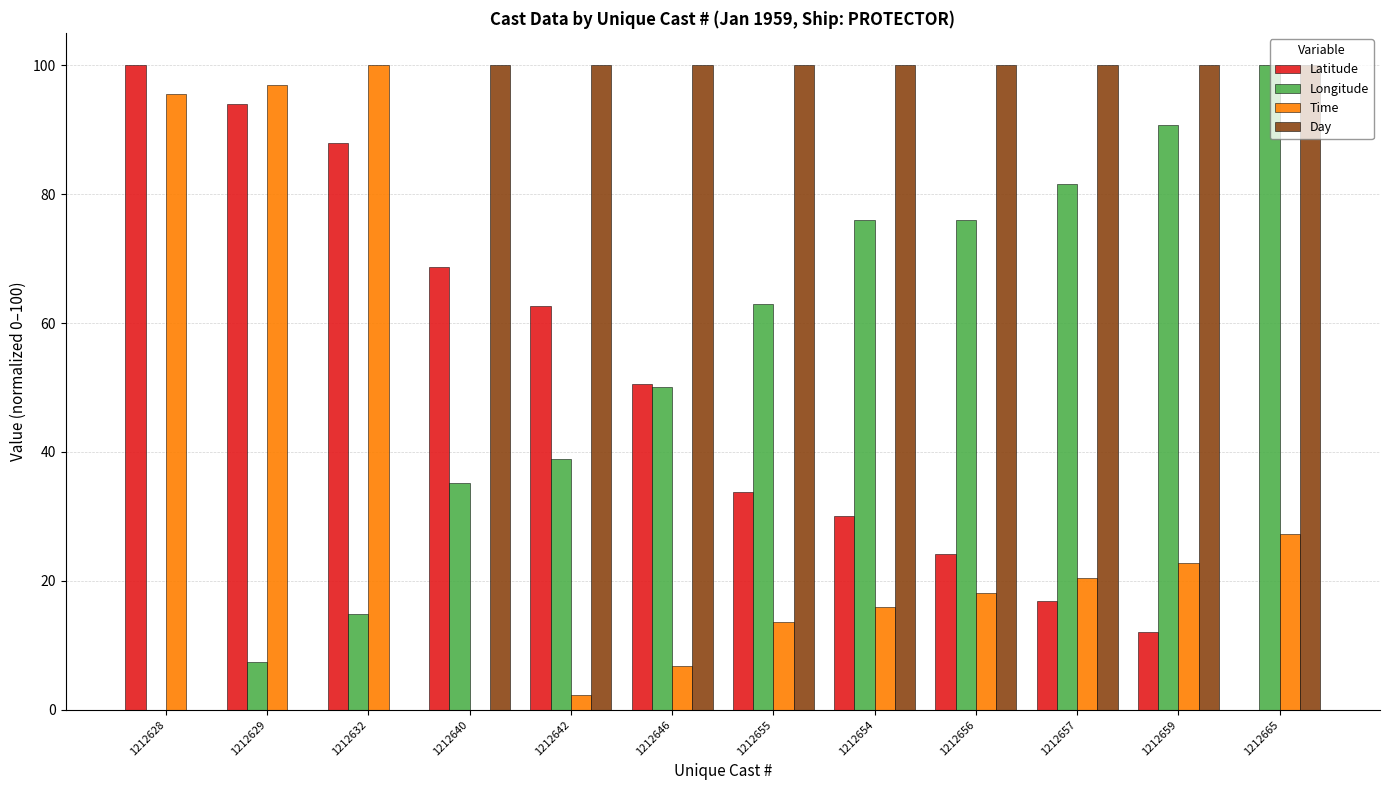

Does the chart contain stacked bars?

No